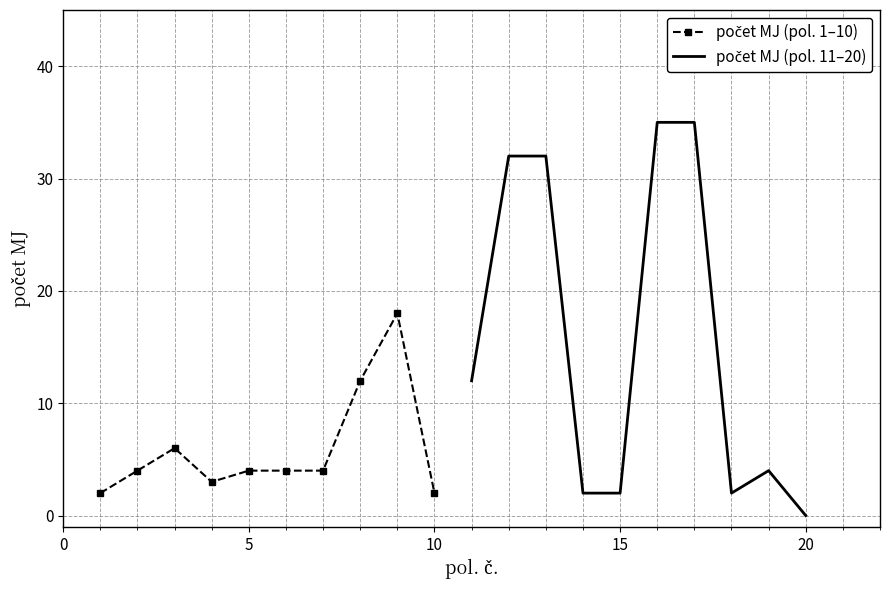

In počet MJ (pol. 1–10), how many points are lower than both neighbors (excluding endpoints)?

1